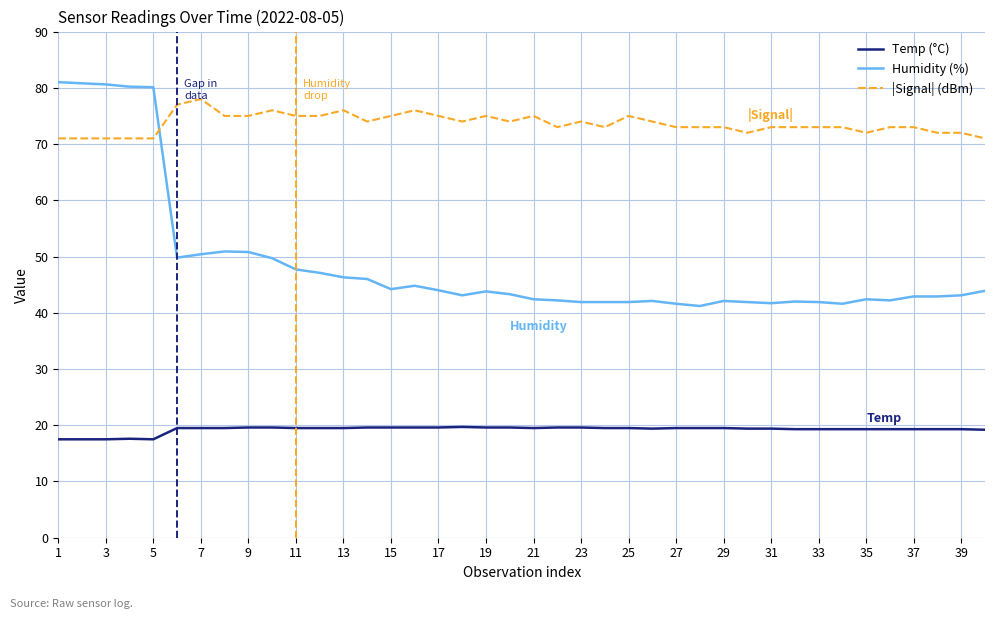

What is the highest value of the Humidity (%) series?

81.0